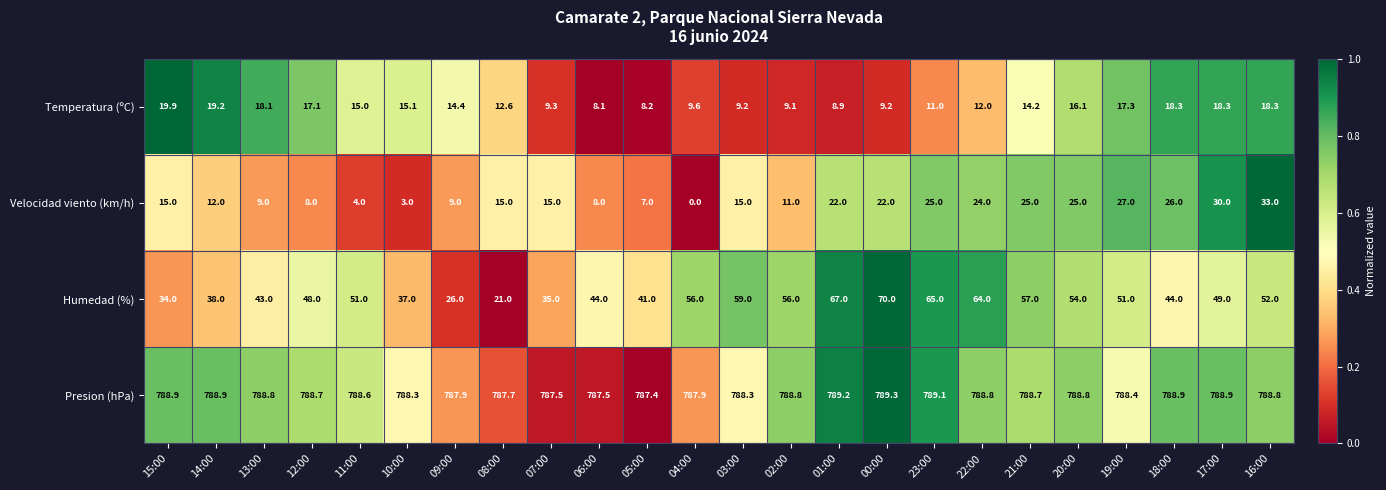

The value of Presion (hPa) at 21:00 is 788.7. True or false?

True